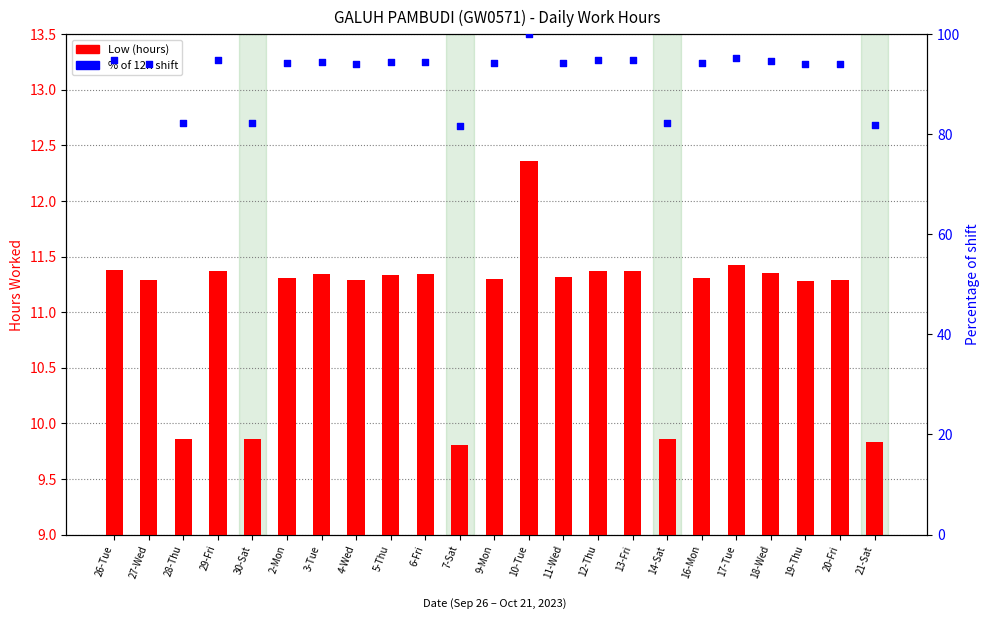

At how many categories does at least one series exceed 10?

23